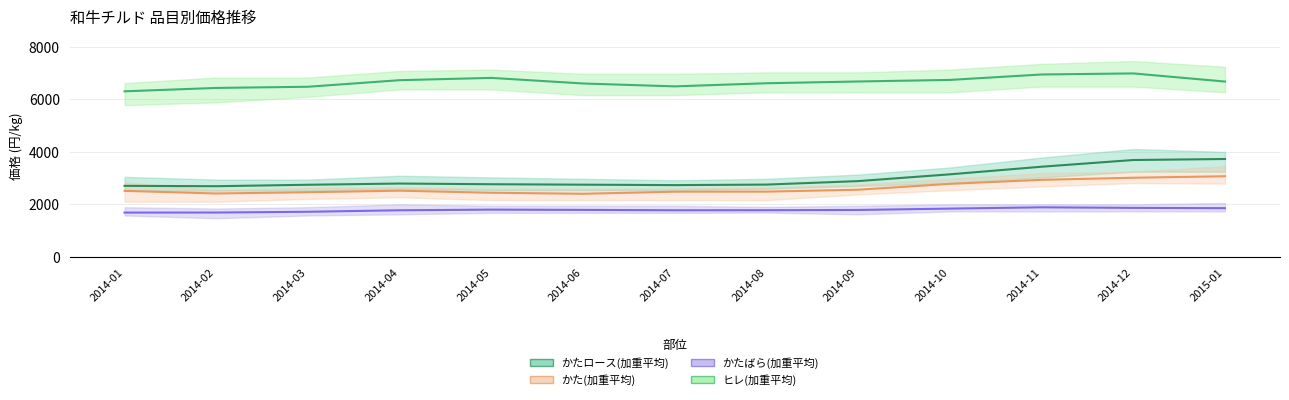

Reading left to right, what are all the values shown in this chart?

かたロース(加重平均): 2014-01=2702.9	2014-02=2688.7	2014-03=2744.3	2014-04=2790.1	2014-05=2764.1	2014-06=2747.3	2014-07=2730.2	2014-08=2750.4	2014-09=2883.2	2014-10=3140.8	2014-11=3430.6	2014-12=3686.0	2015-01=3724.6
かた(加重平均): 2014-01=2511.4	2014-02=2412.2	2014-03=2459.9	2014-04=2518.8	2014-05=2439.3	2014-06=2400.8	2014-07=2479.9	2014-08=2482.4	2014-09=2555.0	2014-10=2778.3	2014-11=2931.9	2014-12=3011.1	2015-01=3068.3
かたばら(加重平均): 2014-01=1684.9	2014-02=1687.0	2014-03=1715.7	2014-04=1773.2	2014-05=1797.3	2014-06=1787.2	2014-07=1773.6	2014-08=1775.7	2014-09=1784.9	2014-10=1836.3	2014-11=1885.6	2014-12=1864.0	2015-01=1852.6
ヒレ(加重平均): 2014-01=6300.2	2014-02=6429.2	2014-03=6474.1	2014-04=6724.2	2014-05=6811.3	2014-06=6598.4	2014-07=6488.5	2014-08=6607.5	2014-09=6674.8	2014-10=6734.2	2014-11=6940.8	2014-12=6981.7	2015-01=6672.1